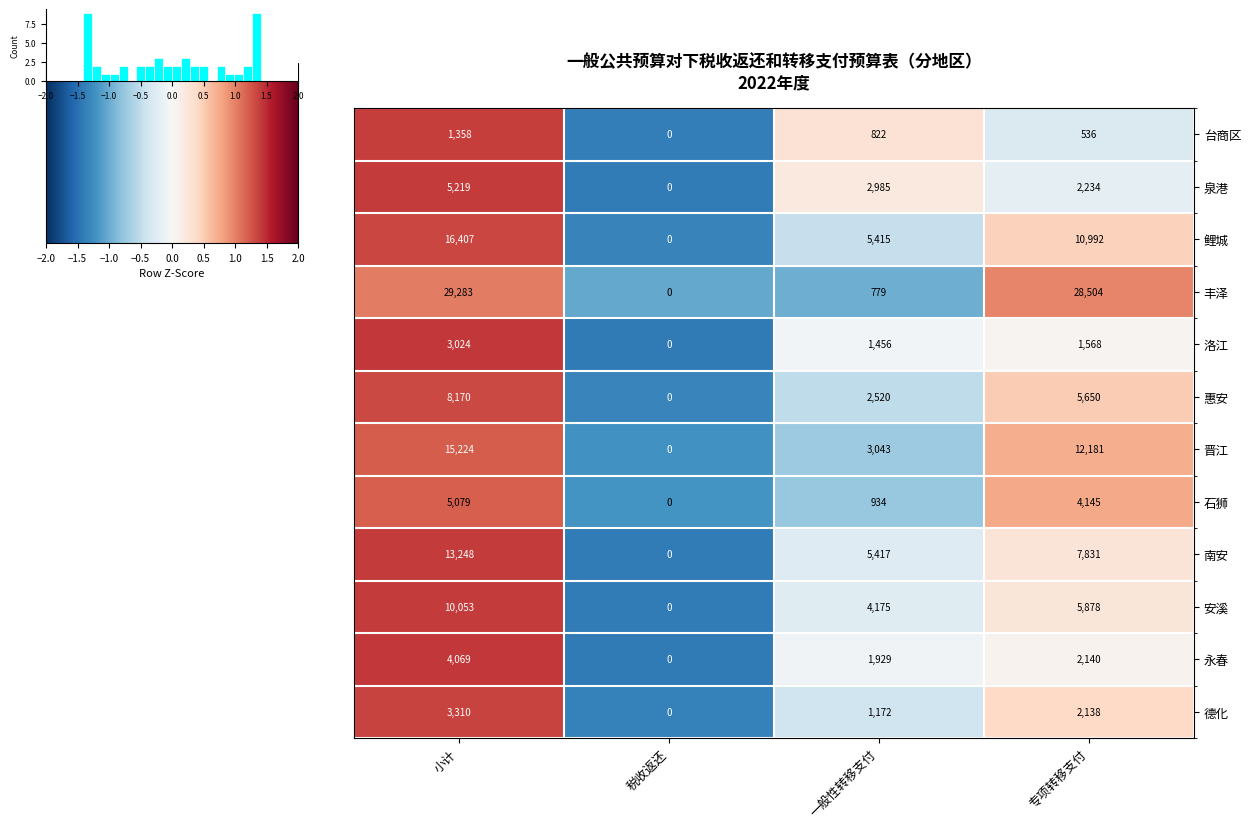

Is the value of 丰泽 at 小计 greater than the value of 鲤城 at 小计?

Yes